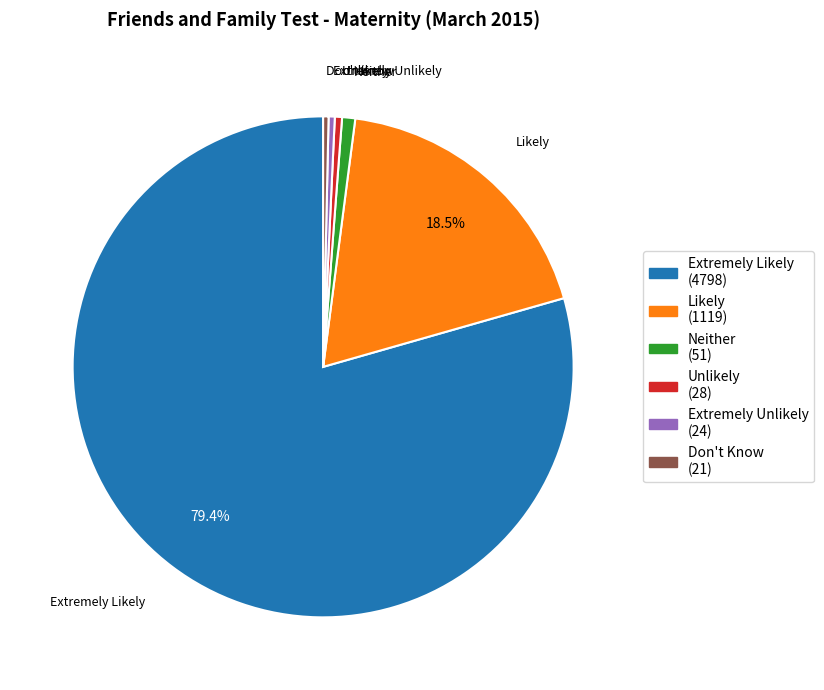

Does Likely represent more than half of the total?

No